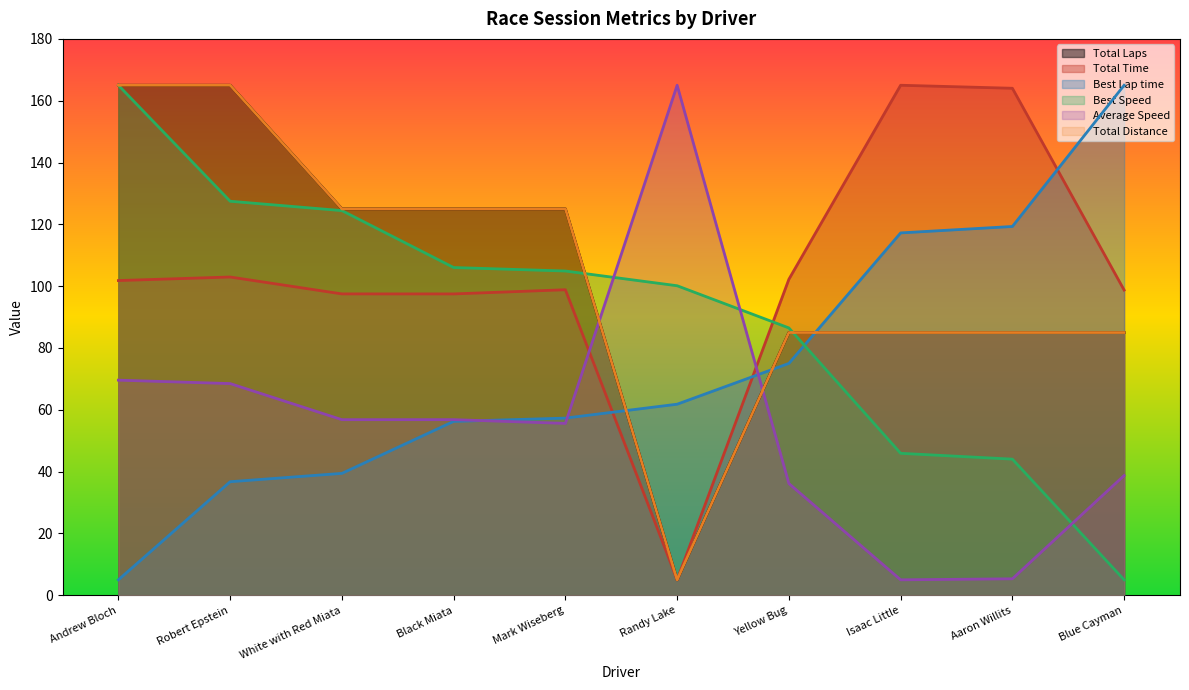

True or false: Total Laps has more than 1 points higher than both neighbors.

False